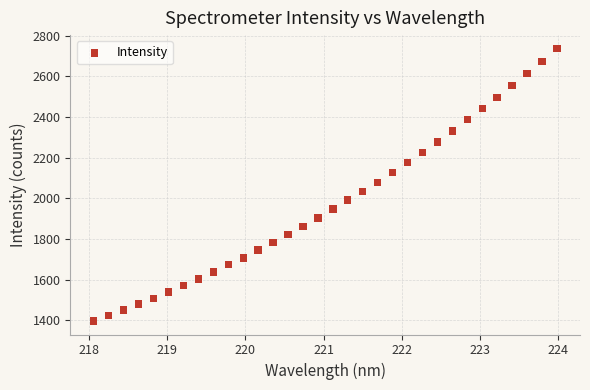

What is the range of Y values (max minus min)?

1338.9